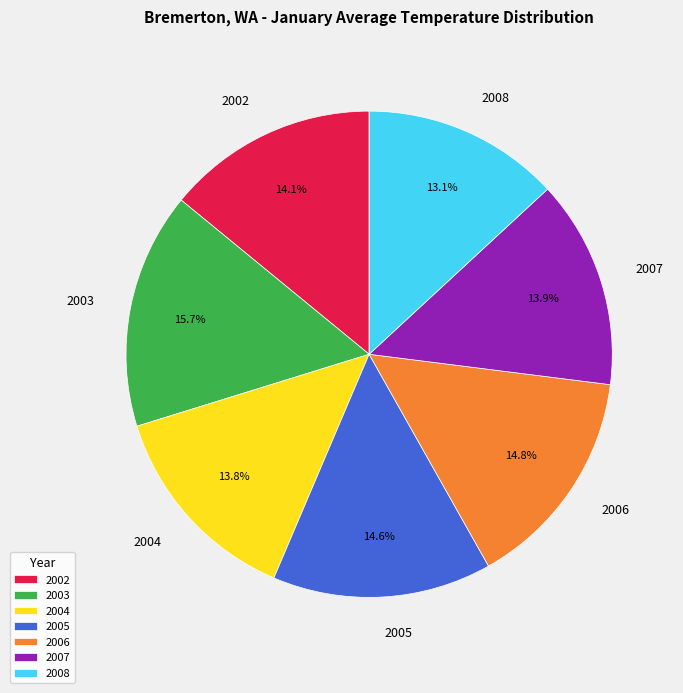

How many slices are in this pie chart?

7